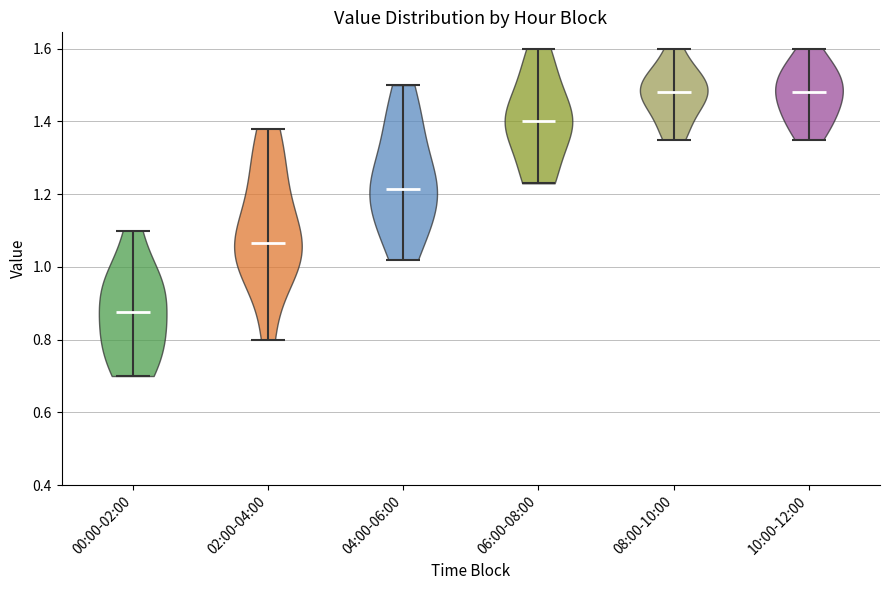

Reading left to right, read every violin against the y-axis: where its median line is, and the lowest and highest points it reaches. The values are not printed on the chart, so give them approximately, as read against the axis.

00:00-02:00: median line 0.88, lowest point 0.70, highest point 1.10
02:00-04:00: median line 1.06, lowest point 0.80, highest point 1.38
04:00-06:00: median line 1.22, lowest point 1.02, highest point 1.50
06:00-08:00: median line 1.40, lowest point 1.24, highest point 1.60
08:00-10:00: median line 1.48, lowest point 1.36, highest point 1.60
10:00-12:00: median line 1.48, lowest point 1.36, highest point 1.60